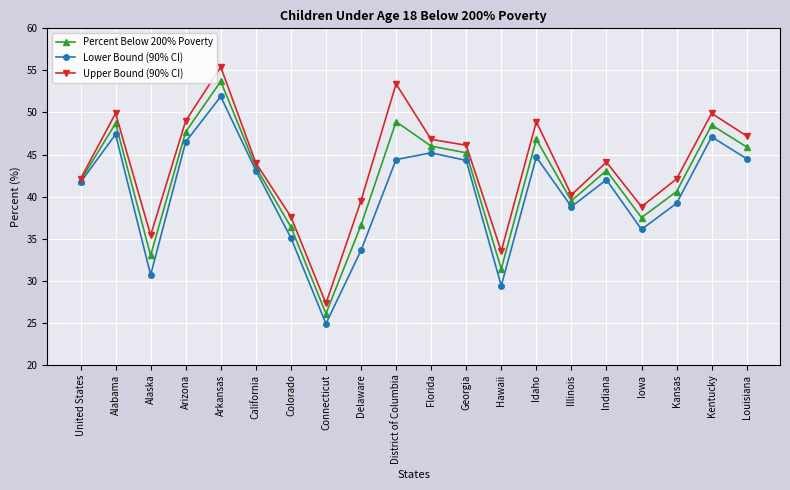

In Percent Below 200% Poverty, how many points are higher than both neighbors (excluding endpoints)?

6